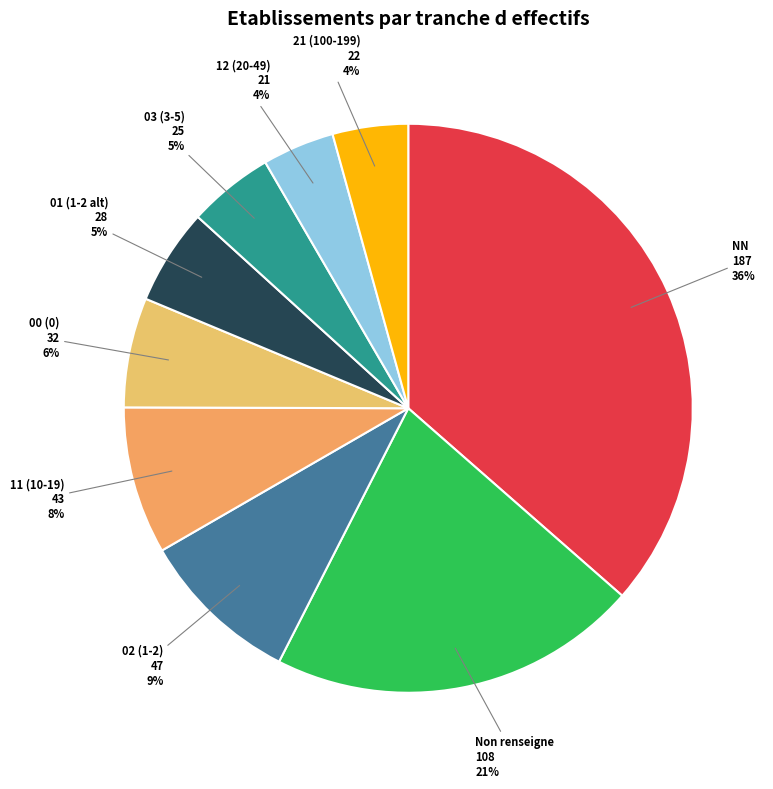

Is it true that 03 (3-5) is 5% of the pie?

True